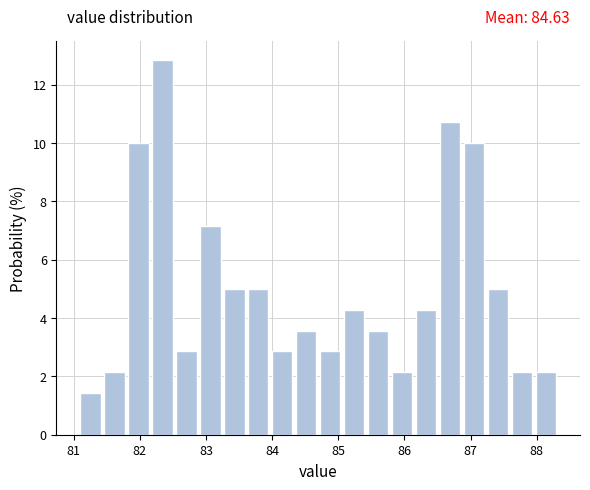

Read against the x-axis, roughly where is the centre of the tallest bar?

82.3